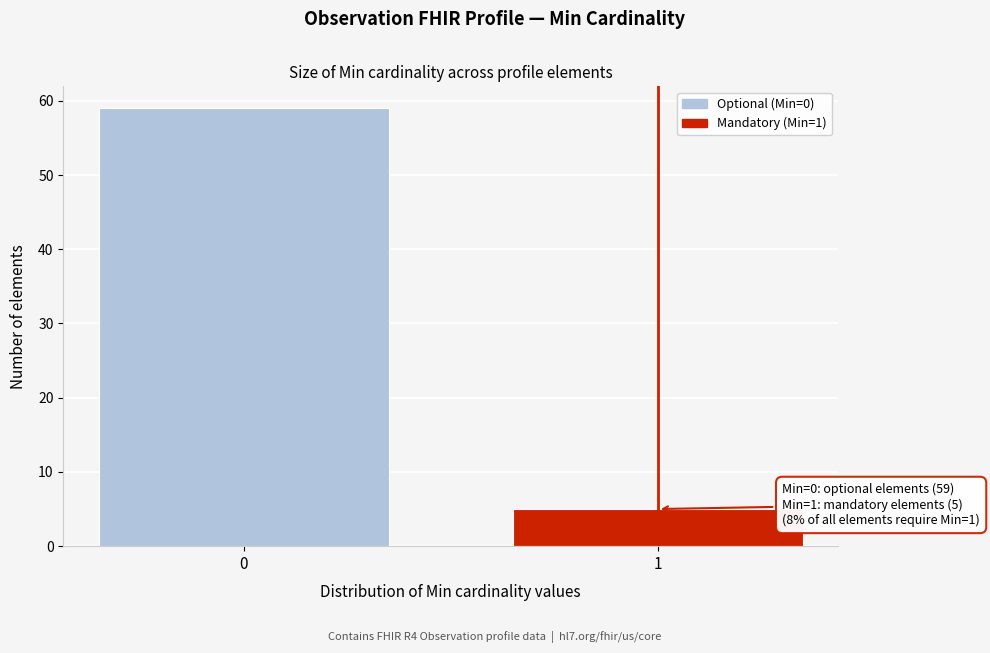

Reading left to right, transcribe all the data shown in this chart.

0=59	1=5